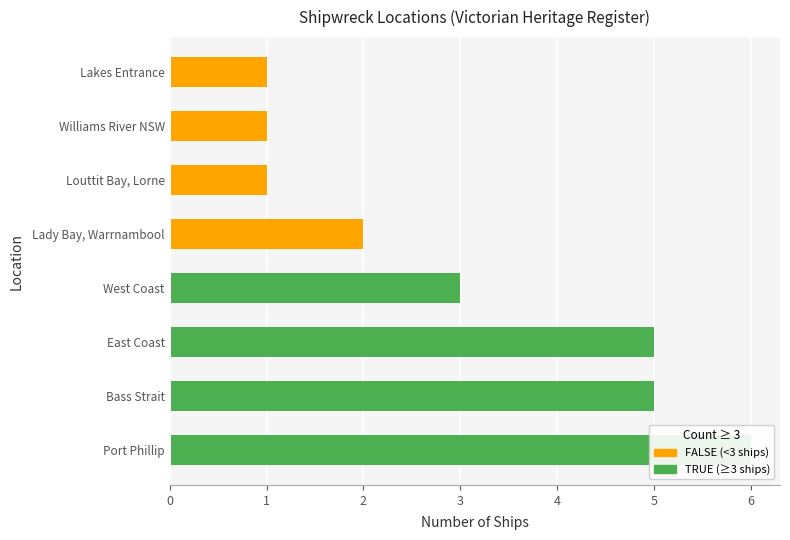

How many series are shown in this chart?

1